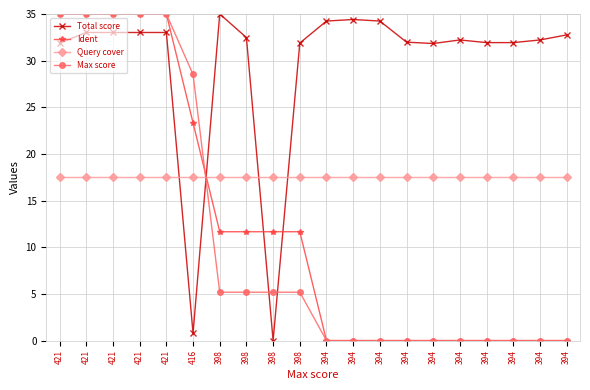

What are all the series names shown in the legend?

Total score, Ident, Query cover, Max score